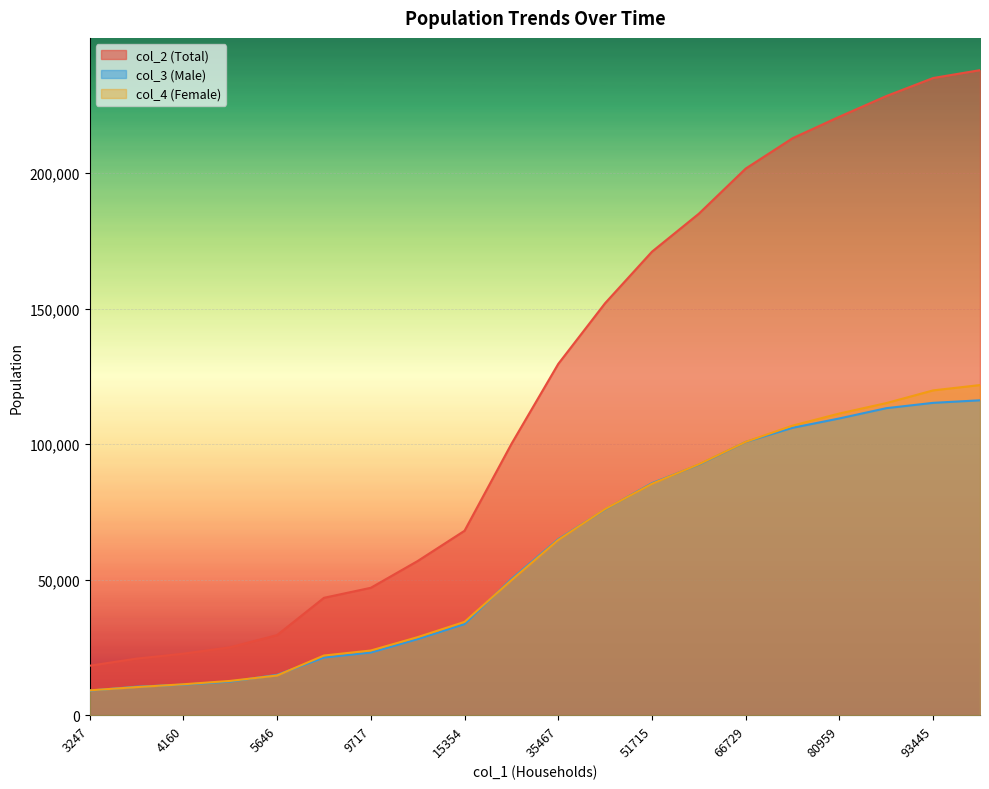

How many lines are shown in the chart?

3